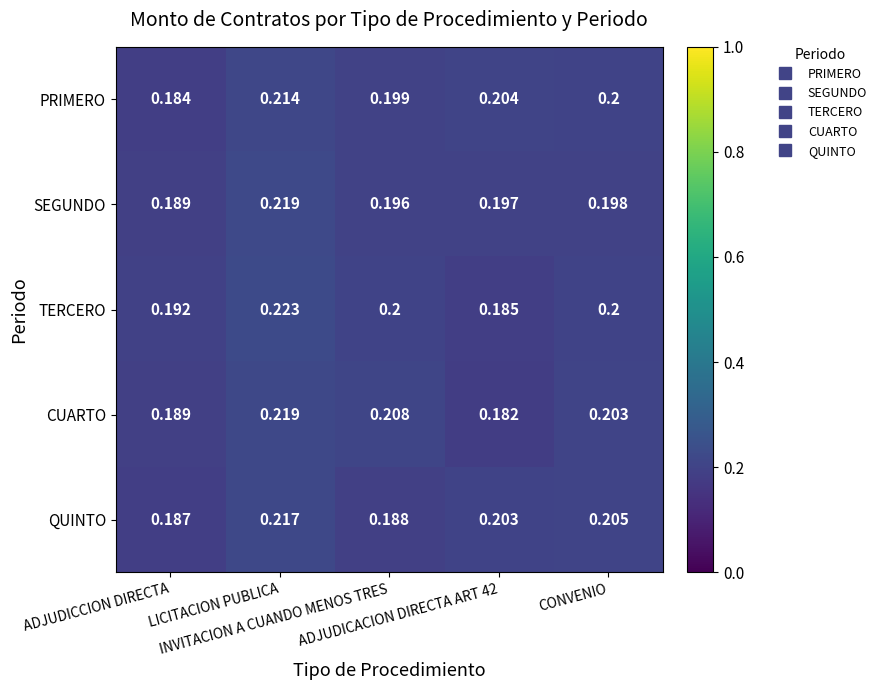

Which series has the widest spread of values?

TERCERO